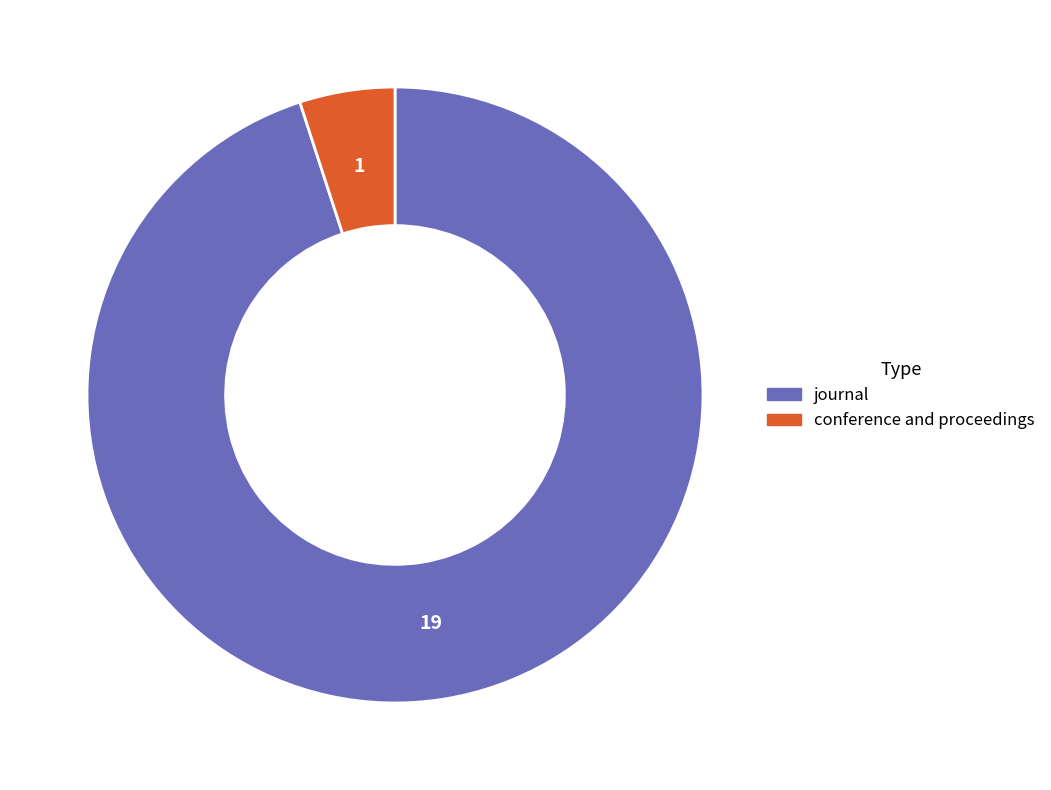

Is it true that journal is 84% of the pie?

False